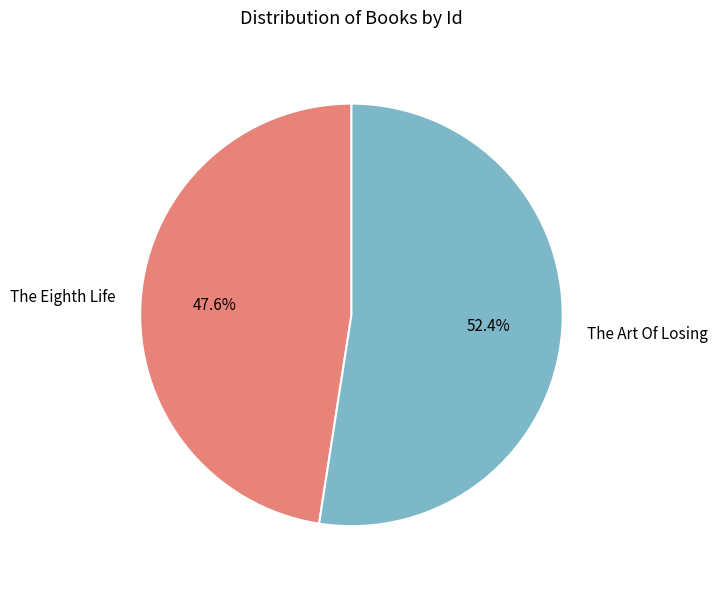

Does The Art Of Losing account for over 50% of the chart?

Yes